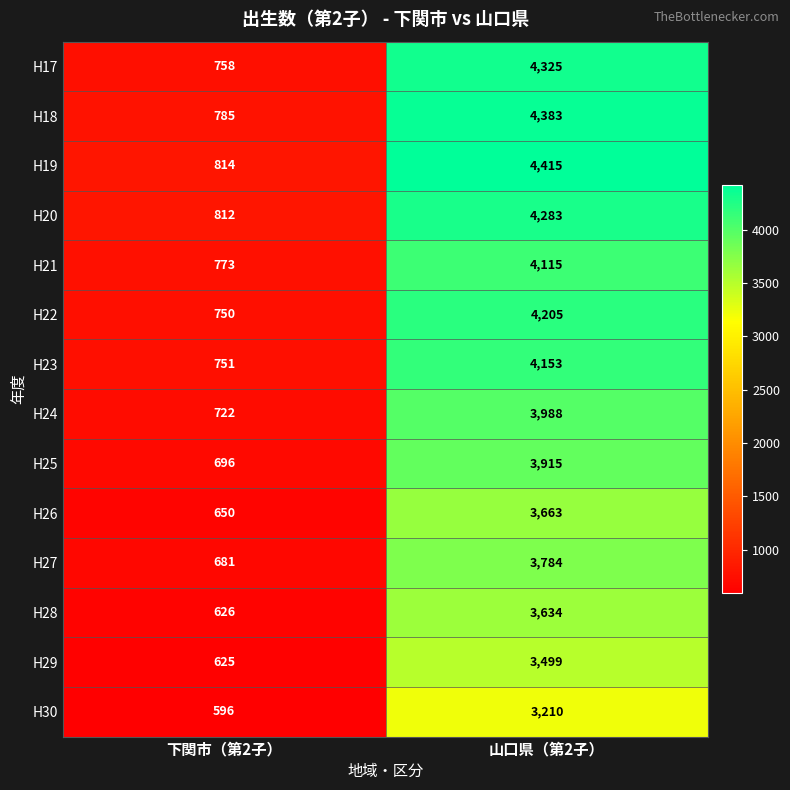

At how many categories does at least one series exceed 1671?

1